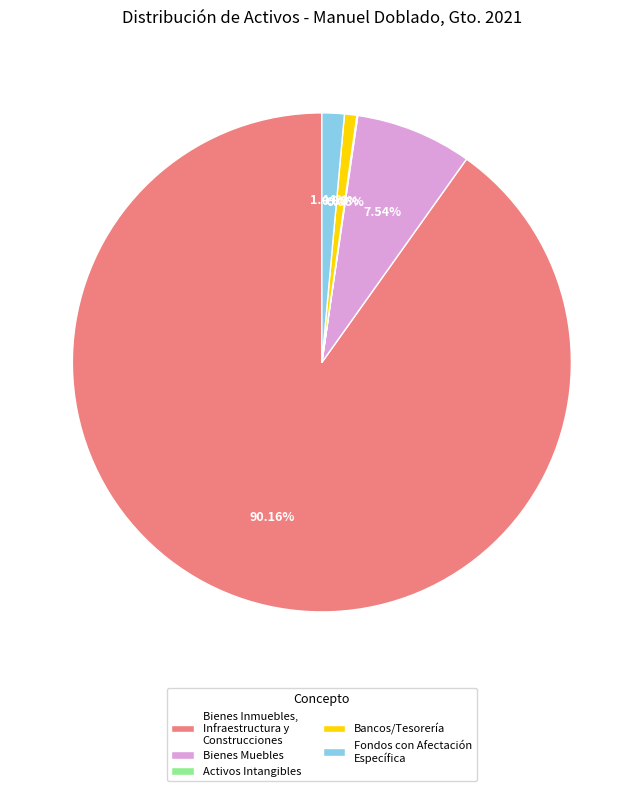

What is the total percentage of Fondos con Afectación Específica and Bancos/Tesorería?

2.2%